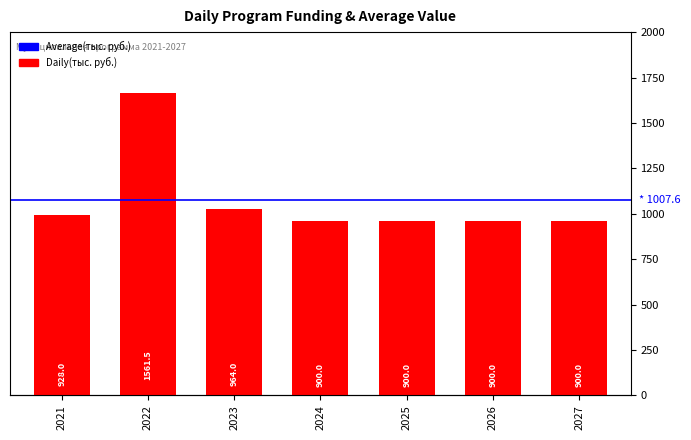

Does the chart contain stacked bars?

No